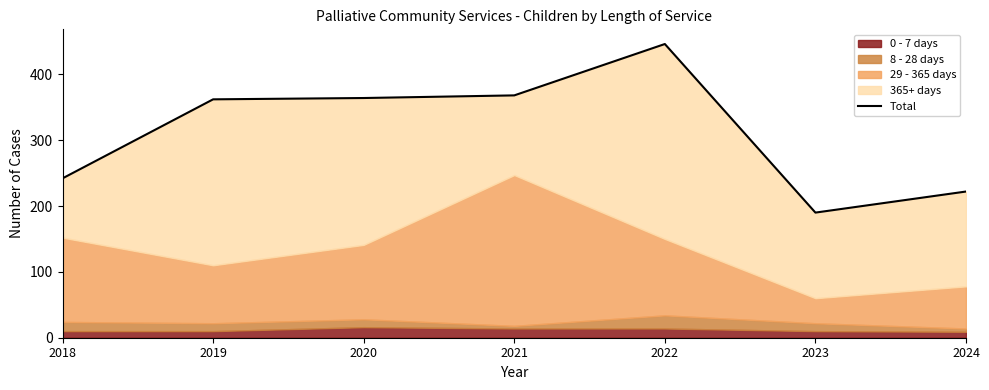

How many values are below 362?

3